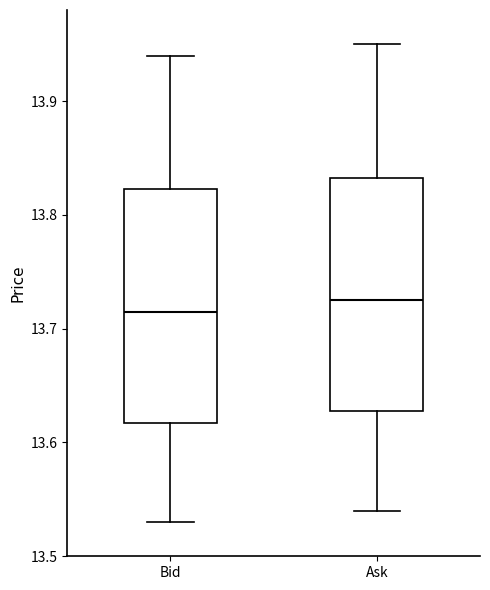

Reading left to right, read every box against the y-axis: the position of its median line, the range the box covers, and the ends of its whiskers. The values are not printed on the chart, so give them approximately, as read against the axis.

Bid: median 13.72, box 13.62 to 13.82, whiskers 13.53 to 13.94
Ask: median 13.73, box 13.63 to 13.83, whiskers 13.54 to 13.95